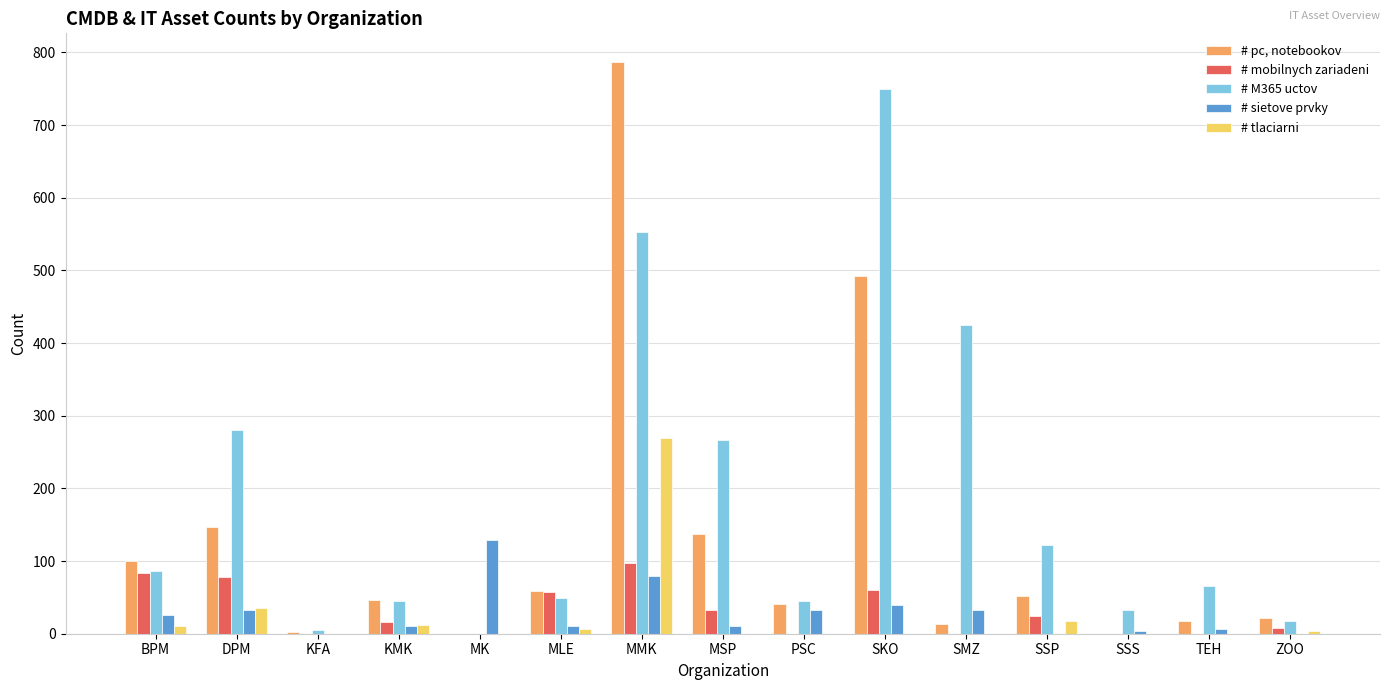

Which series has the largest total across all categories?

# M365 uctov